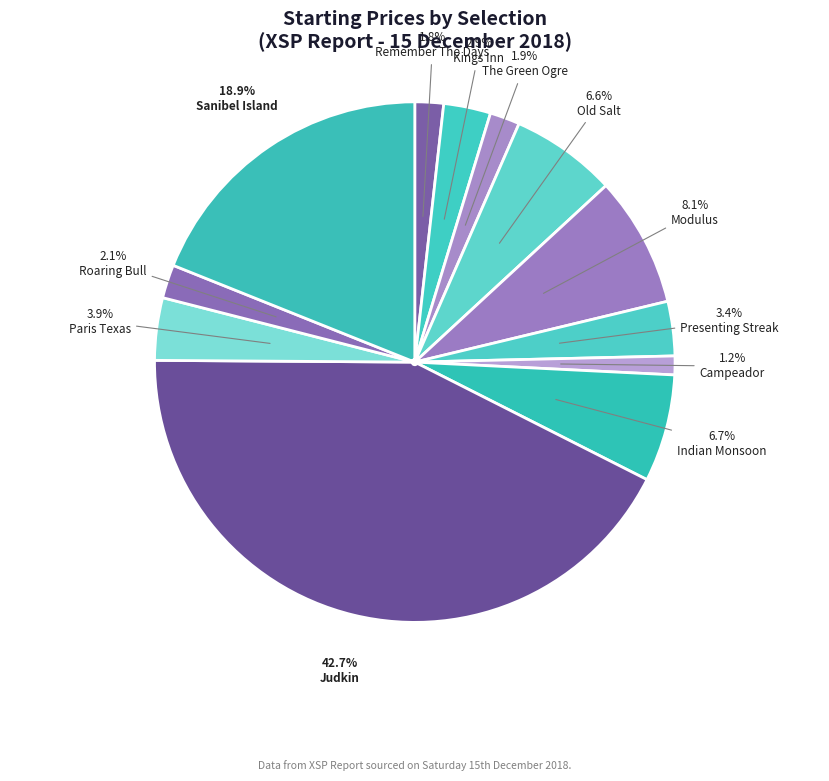

How many slices are in this pie chart?

12